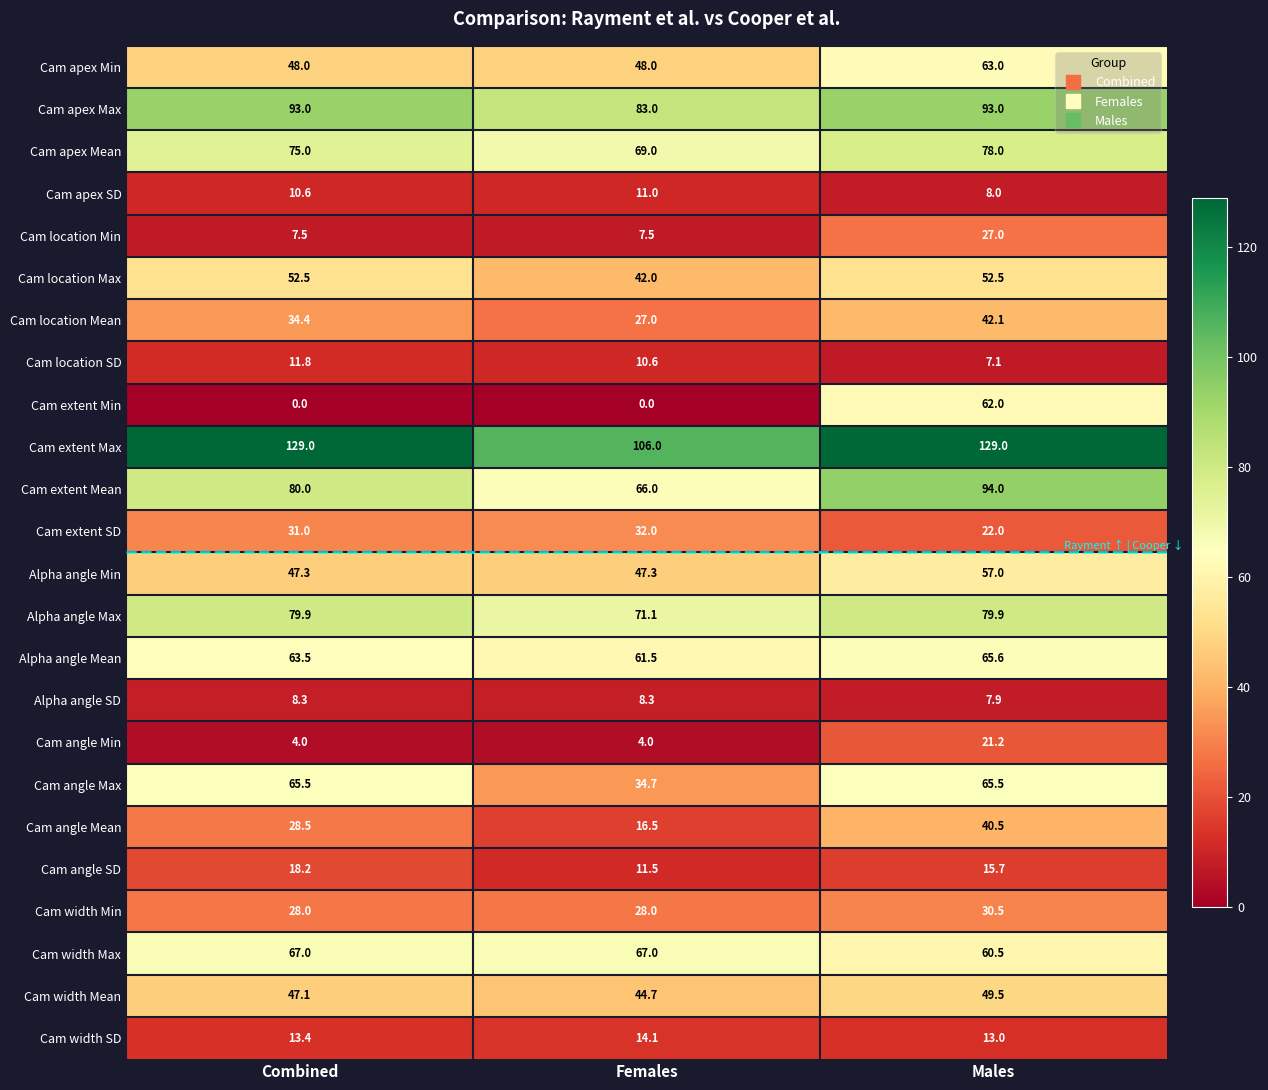

What is the sum of all Cam width Min values?

86.5